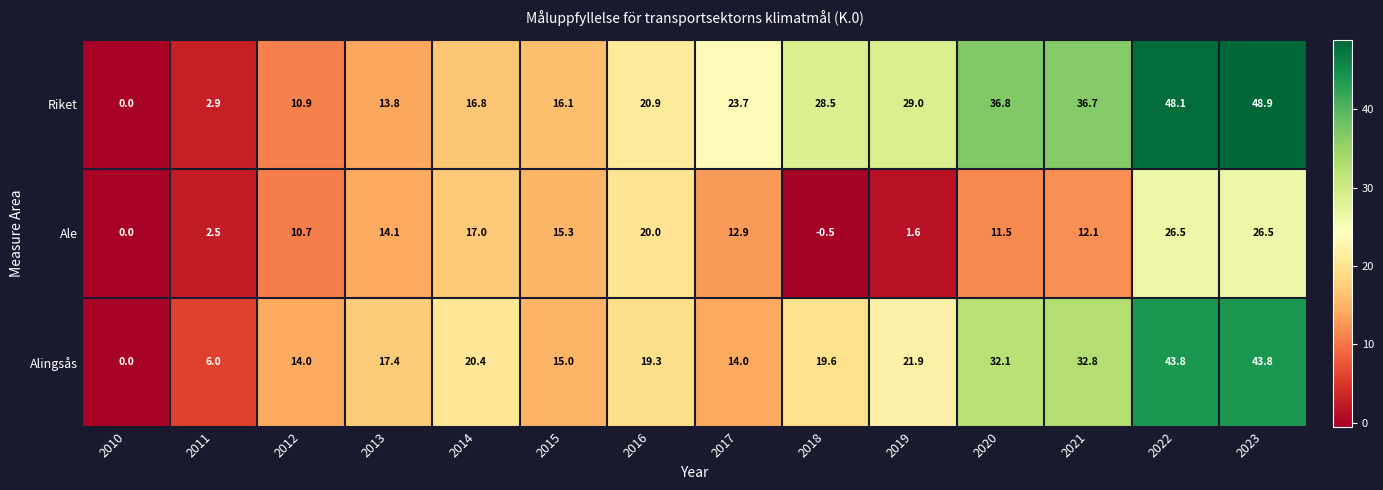

Is it true that Ale equals 17.8 at 2012?

False